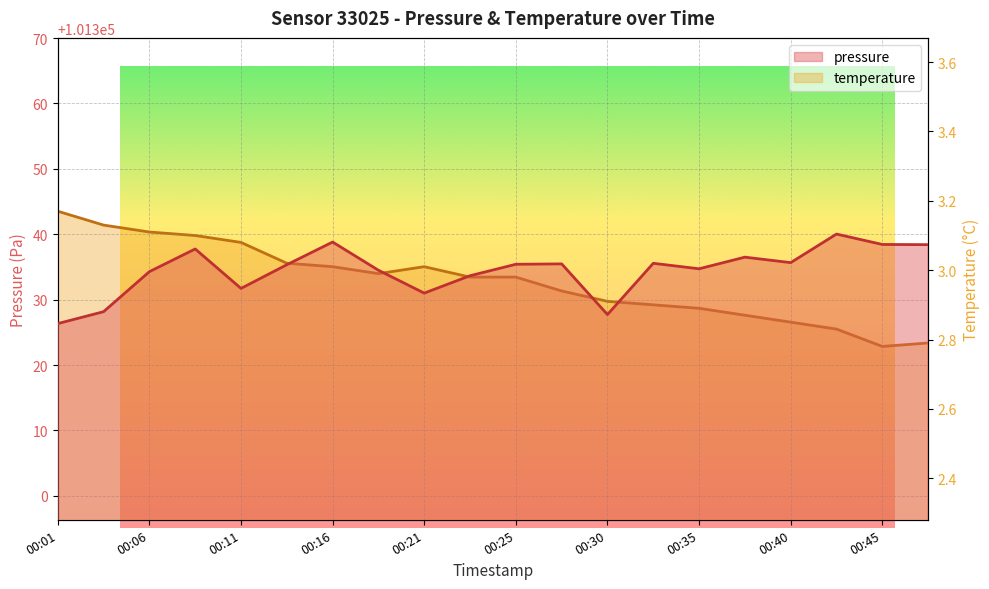

How many lines are shown in the chart?

2